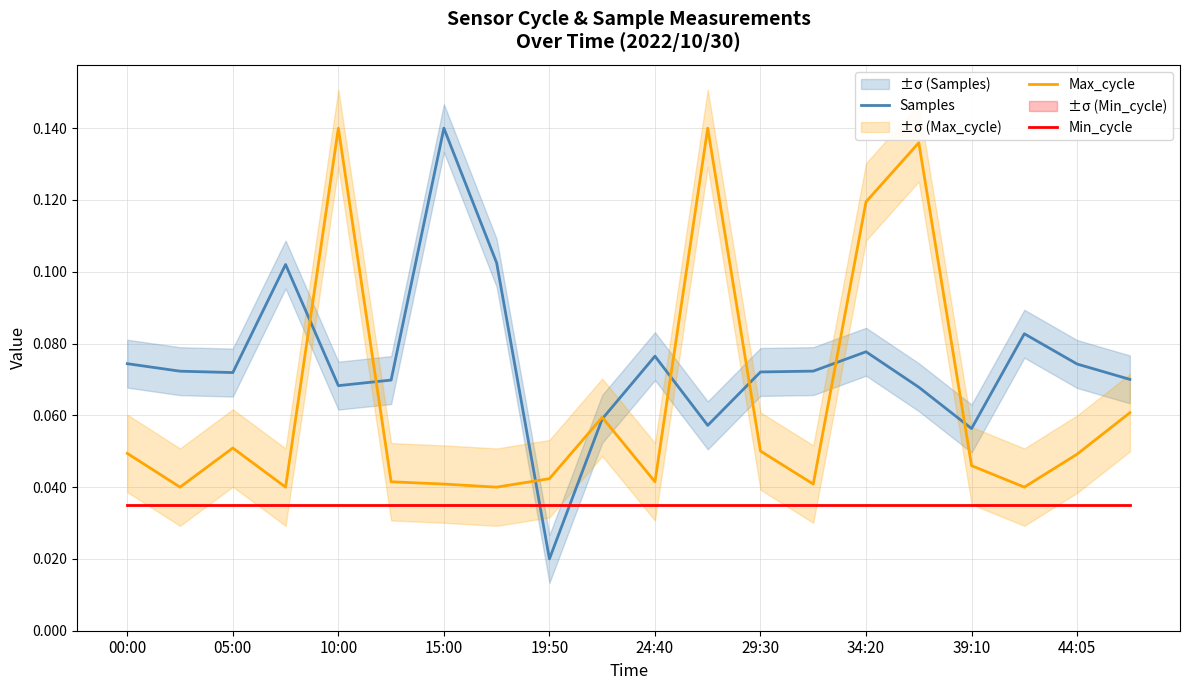

What is the average value of the Samples series?

0.1